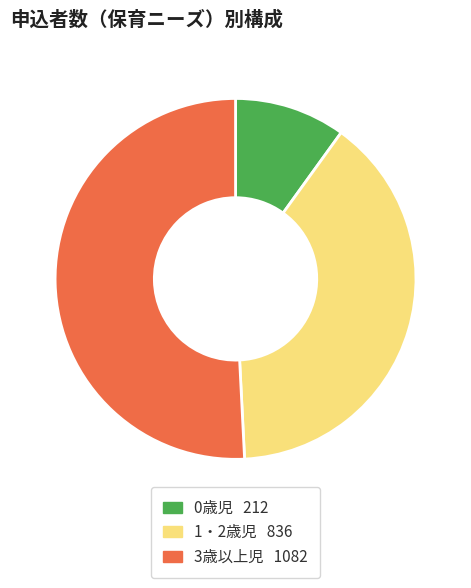

Is there any slice that represents more than half of the pie?

Yes